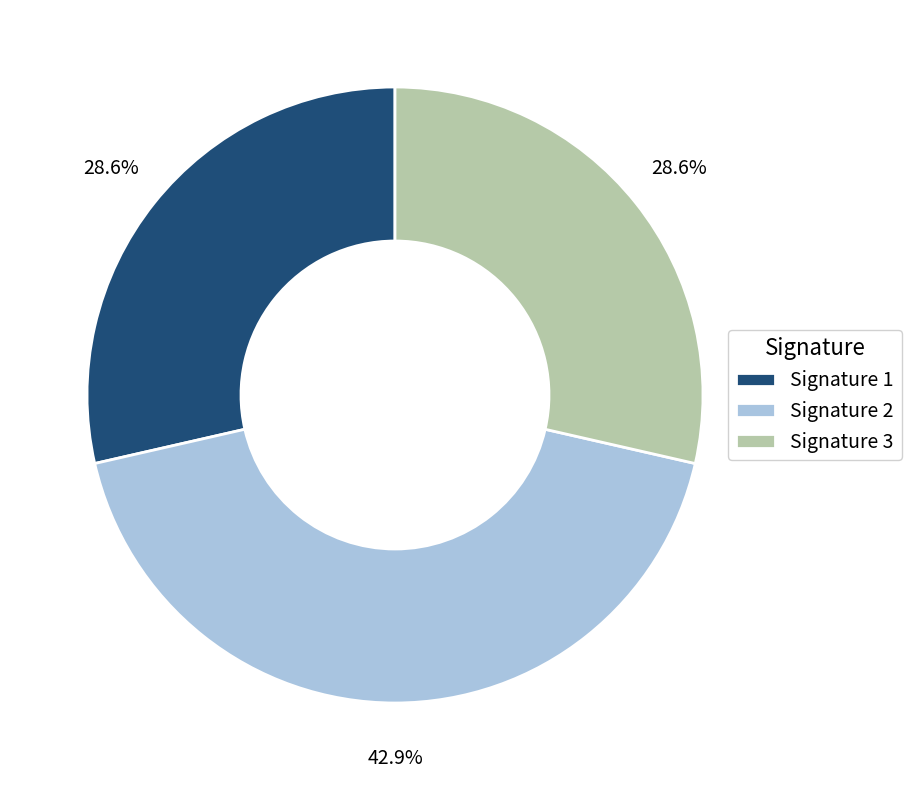

What is the ratio of the value at Signature 2 to the value at Signature 1?

1.5